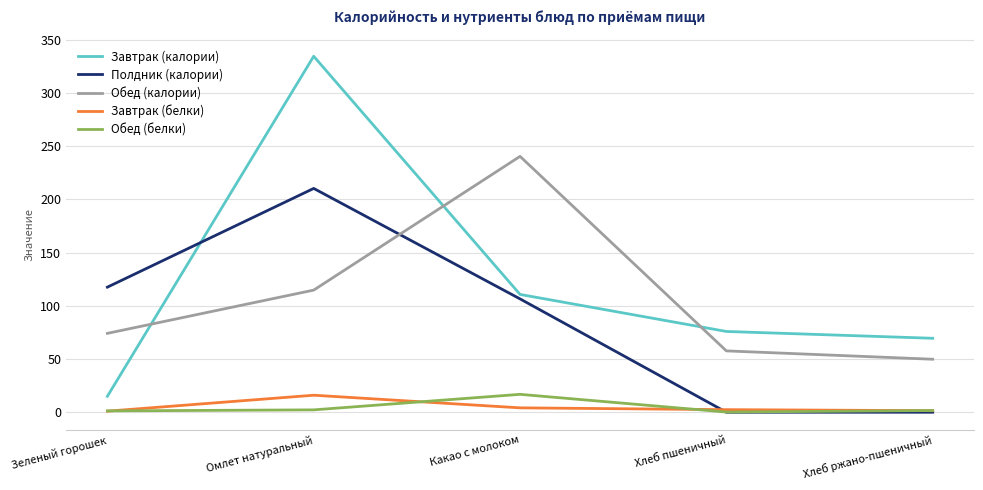

True or false: Завтрак (белки) and Завтрак (калории) cross at least once.

False